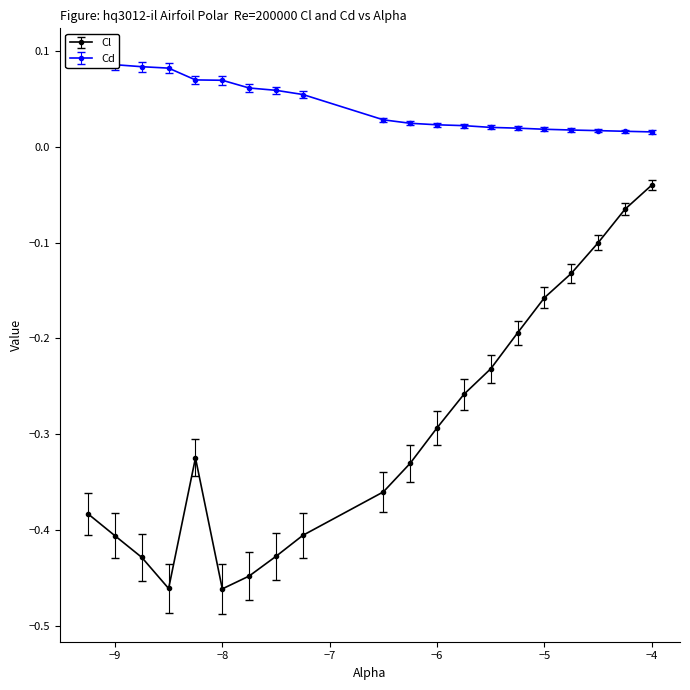

Where is Cl nearest to the value 0?

−4